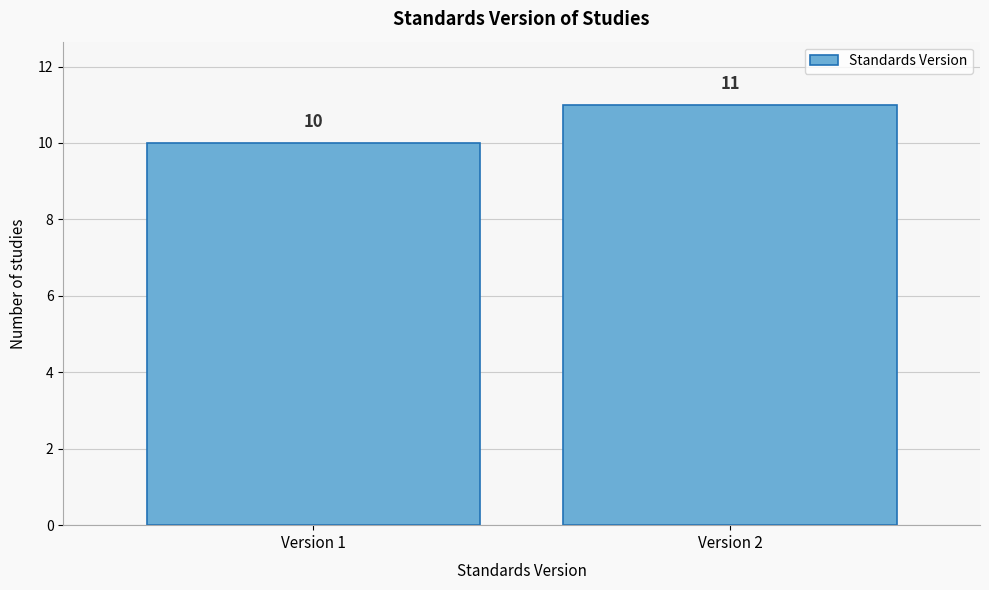

Reading left to right, list all the values displayed in this chart.

10	11